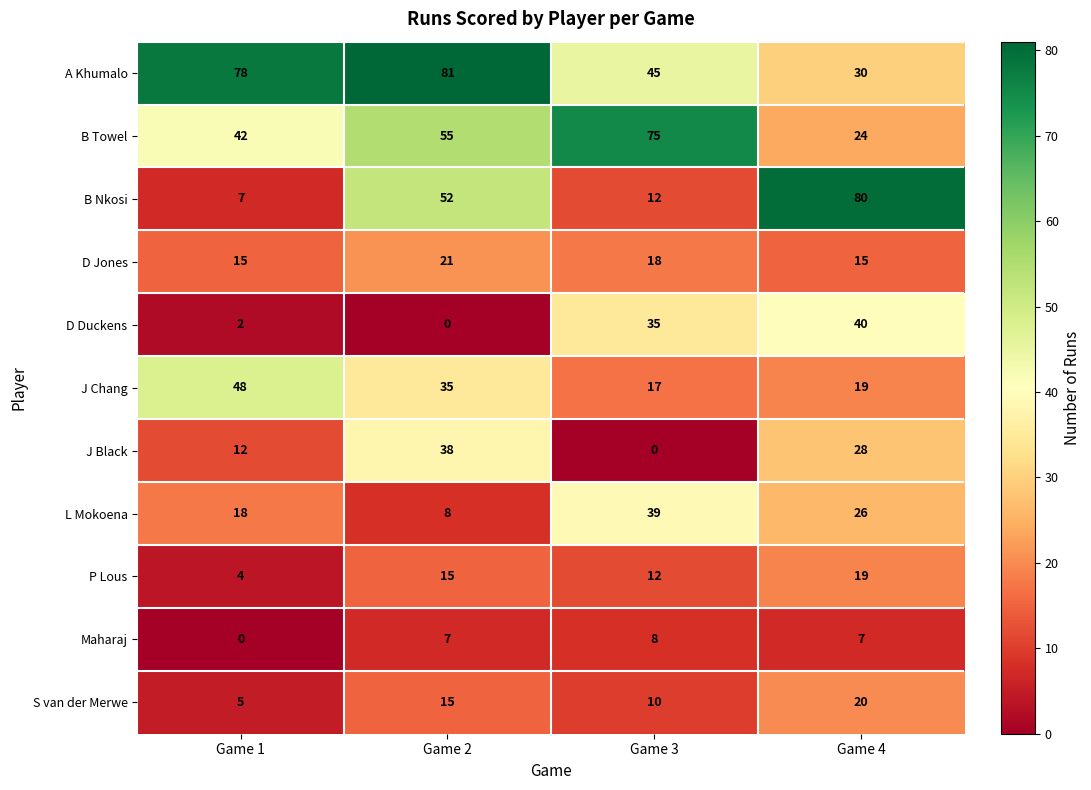

Which series has the largest total across all categories?

A Khumalo